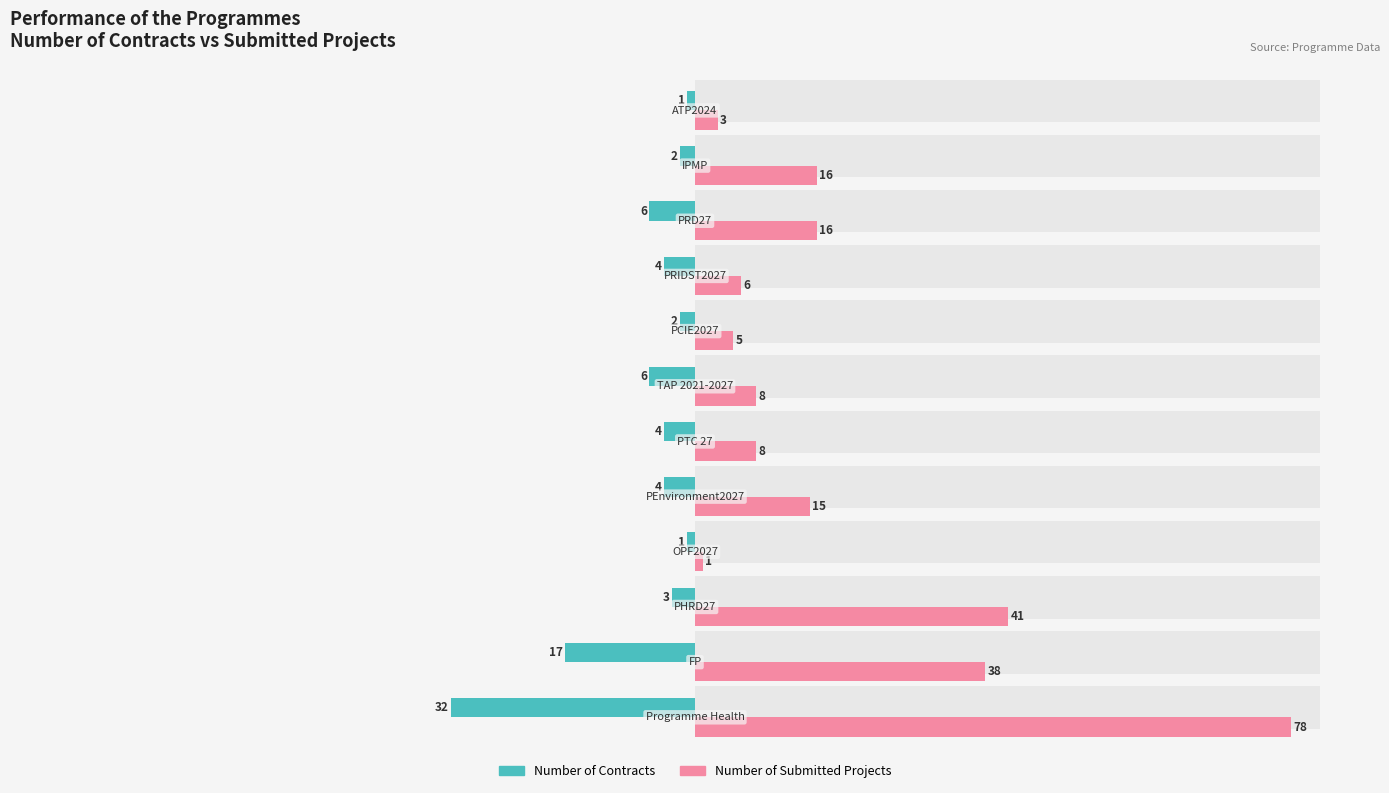

The value of Number of Contracts at 60 is -1. True or false?

False